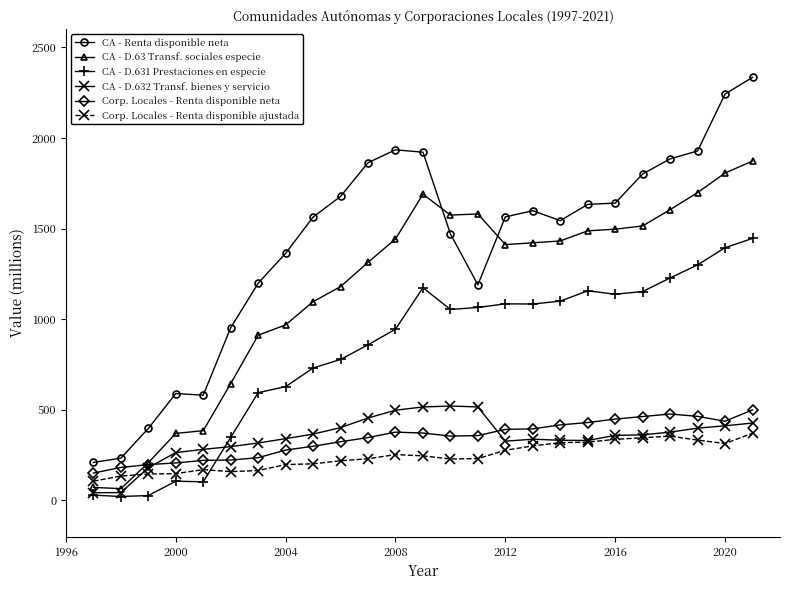

Which series has the largest total across all categories?

CA - Renta disponible neta